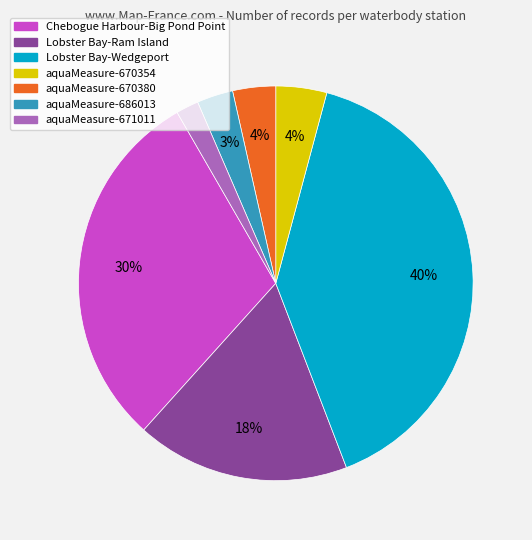

What percentage is the aquaMeasure-670380 slice, to the nearest percent?

4%